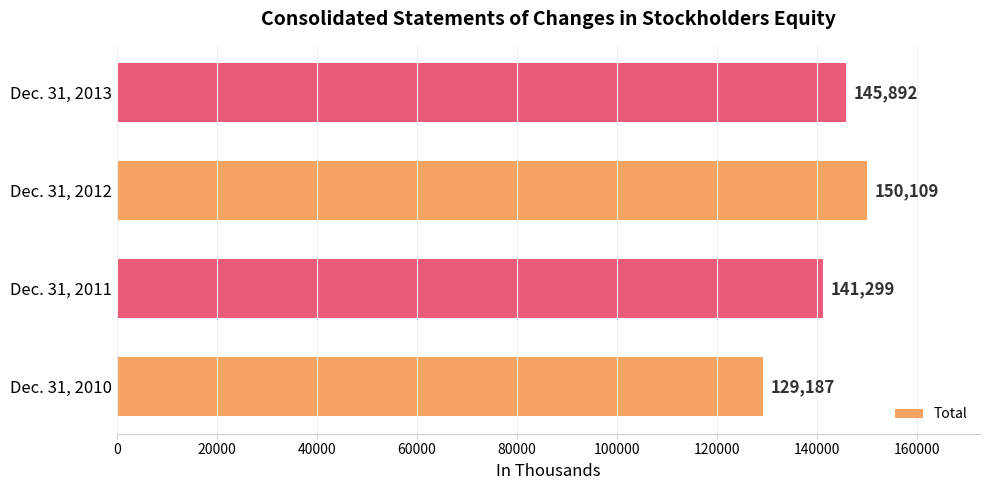

Reading top to bottom, extract all data points from this chart.

145892	150109	141299	129187